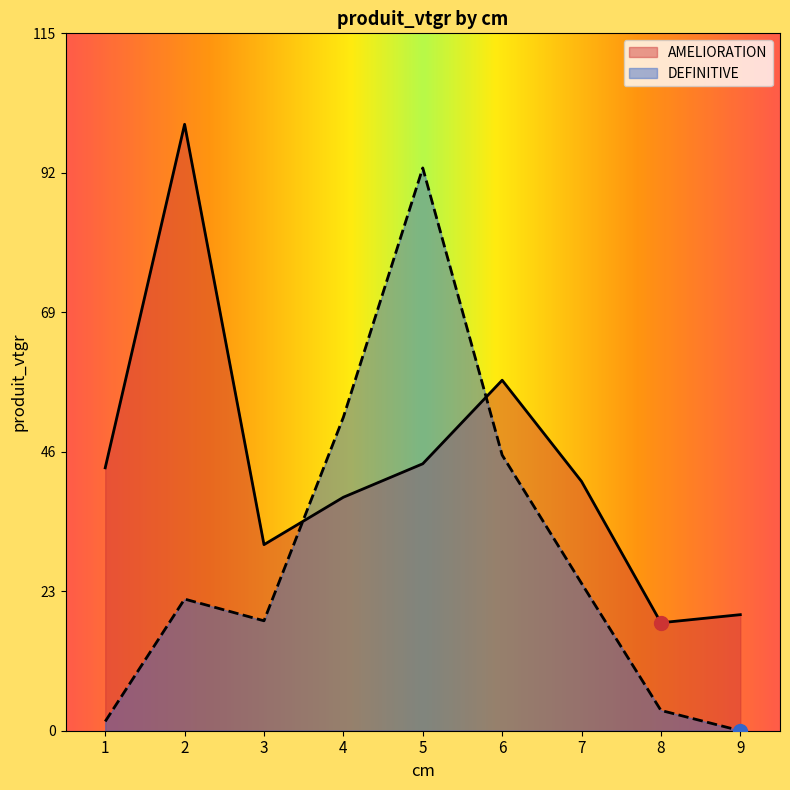

List the labels in order of DEFINITIVE value, largest first.

5, 4, 6, 7, 2, 3, 8, 1, 9